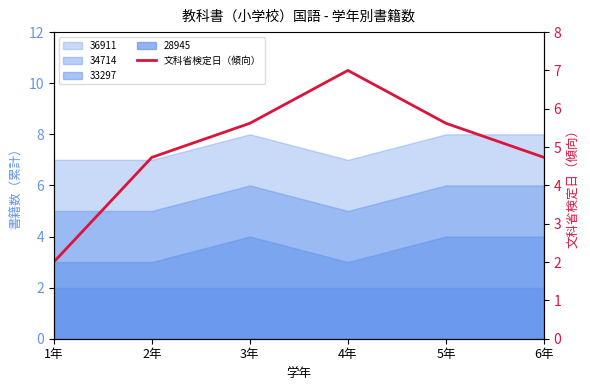

At which category does the data reach its first local peak?

4年